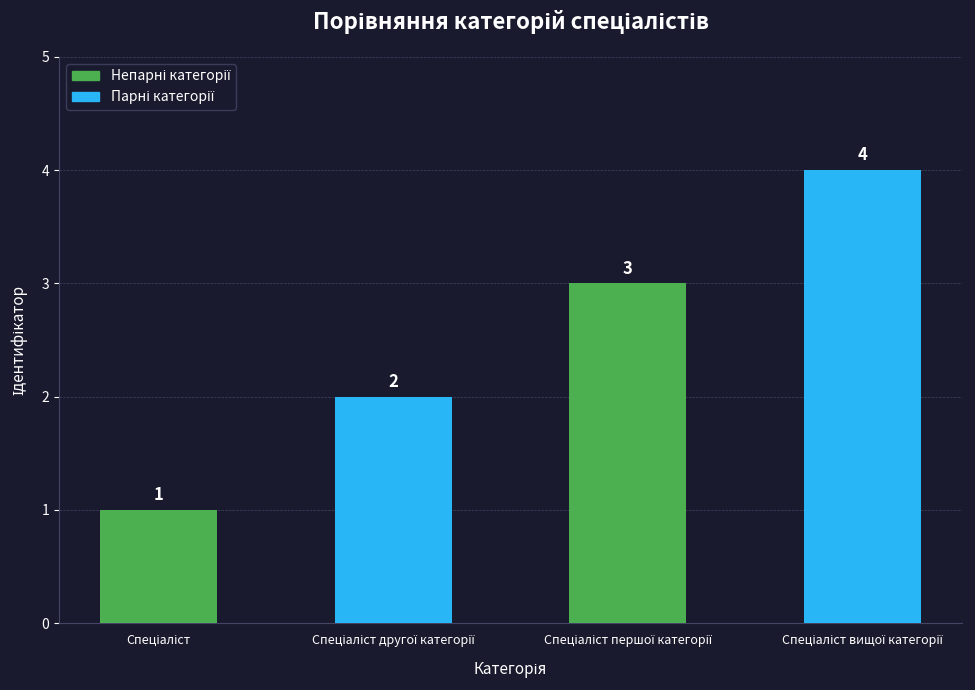

What is the difference between the maximum and minimum values?

3